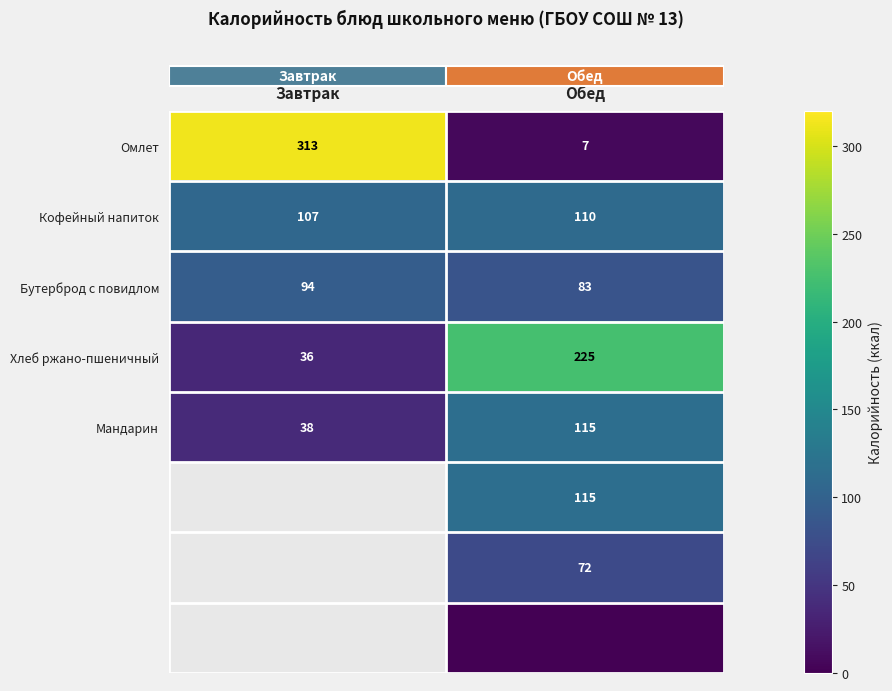

Count the number of data series in this chart.

8